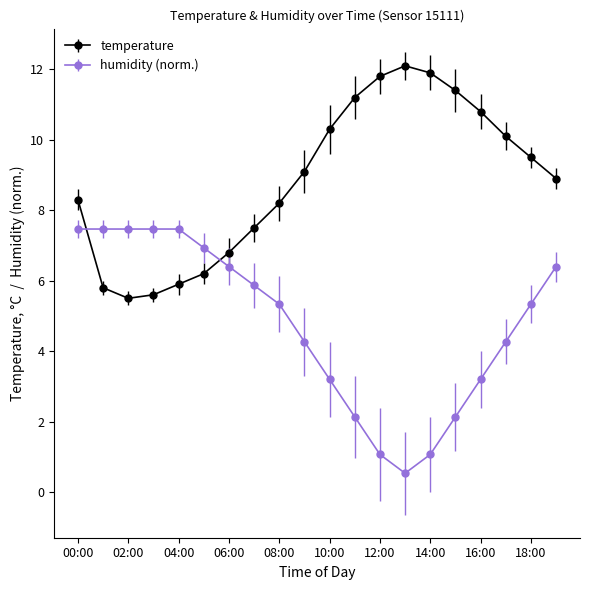

What is the average value of the temperature series?

8.8